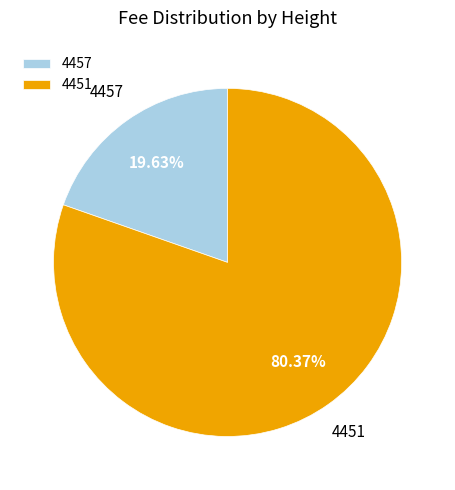

Is it true that 4451 is 80% of the pie?

True